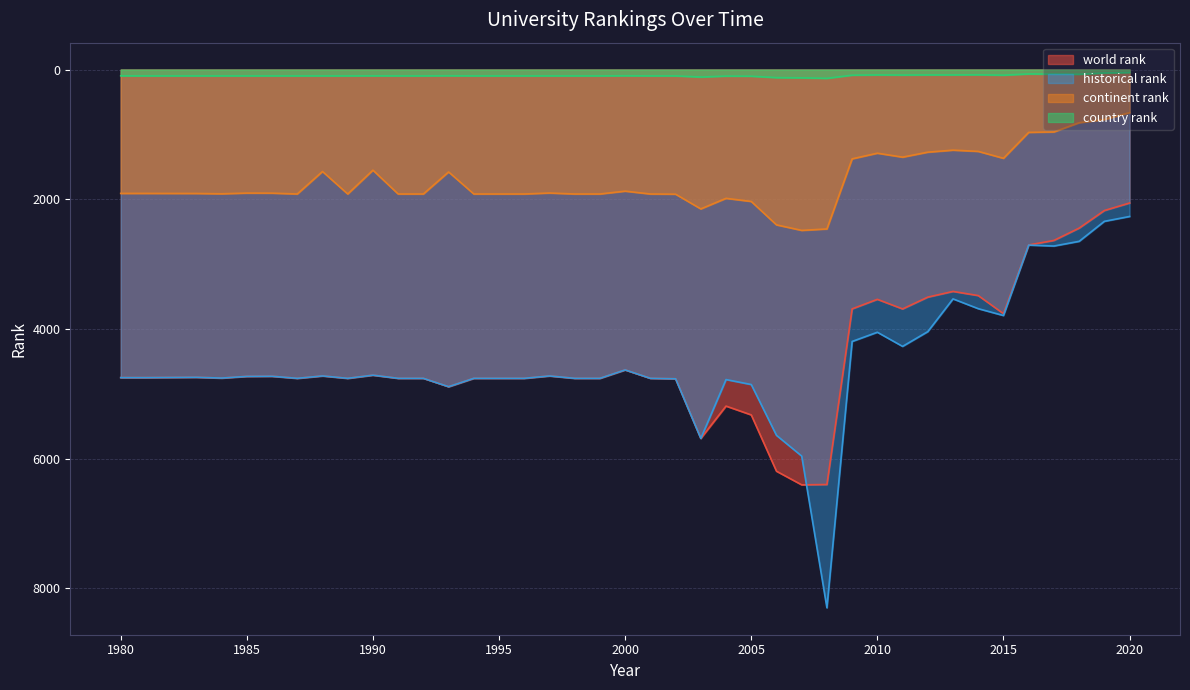

Is it true that historical rank equals 4767.0 at 2002?

True